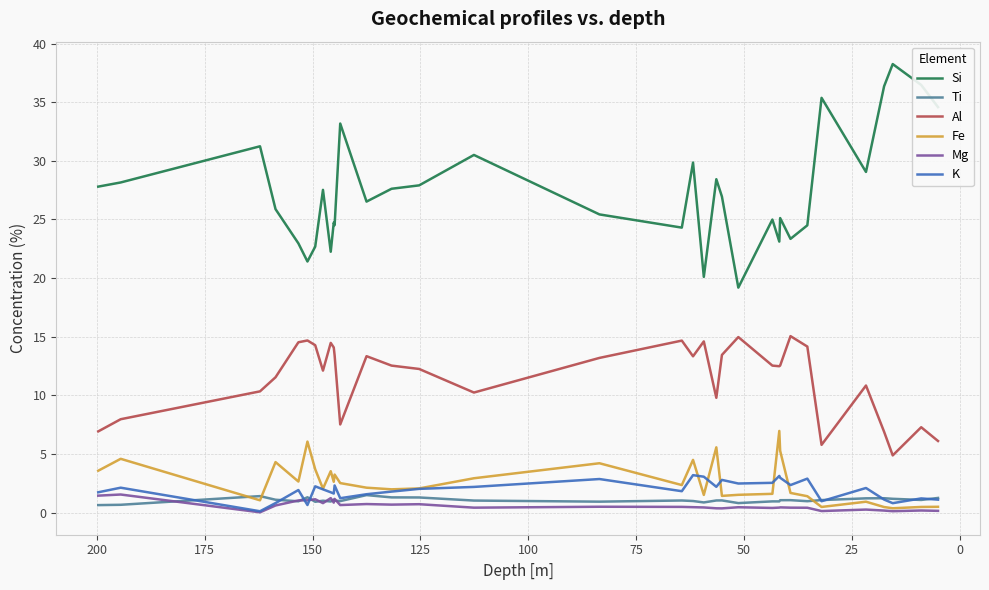

At how many categories does at least one series exceed 10?

34